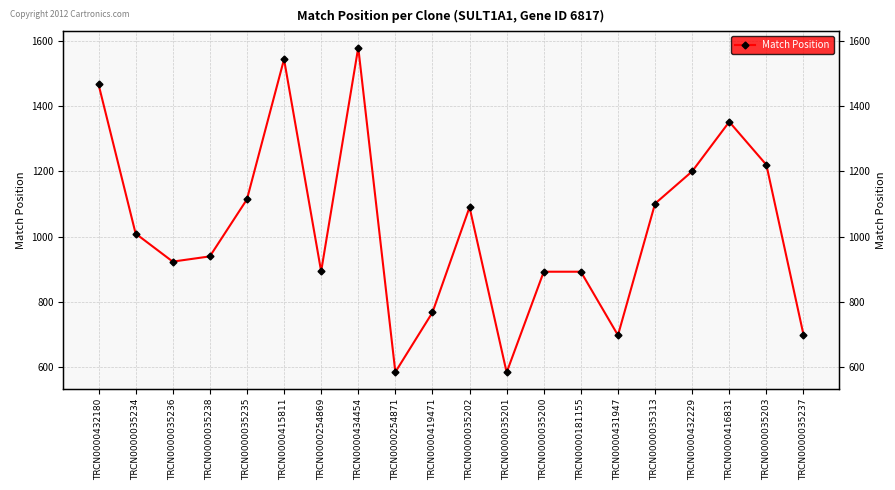

What is the ratio of the value at TRCN0000254869 to the value at TRCN0000035234?

0.9